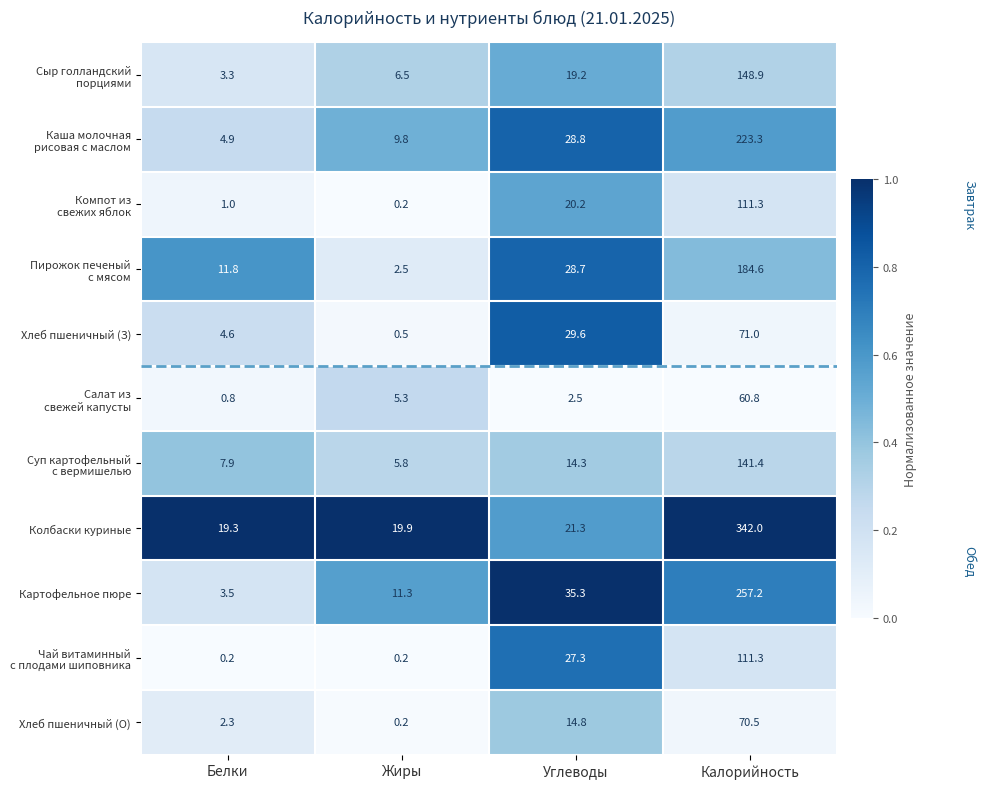

At which label does Картофельное пюре reach its peak?

Калорийность